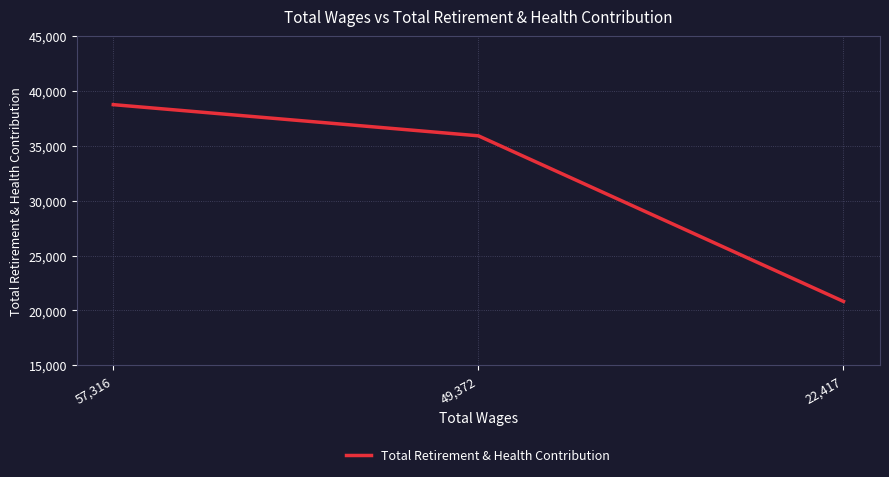

Approximately how many times larger is the value at 49,372 compared to 22,417?

1.7